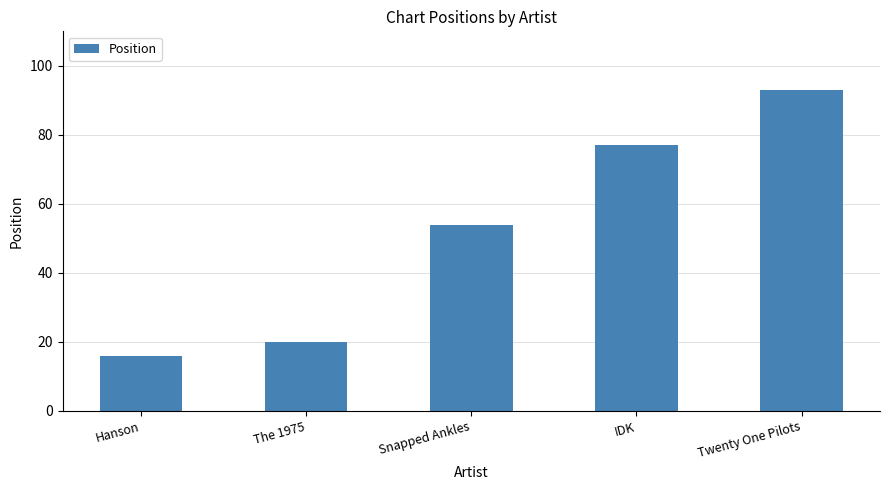

What is the ratio of the value at IDK to the value at Twenty One Pilots?

0.8